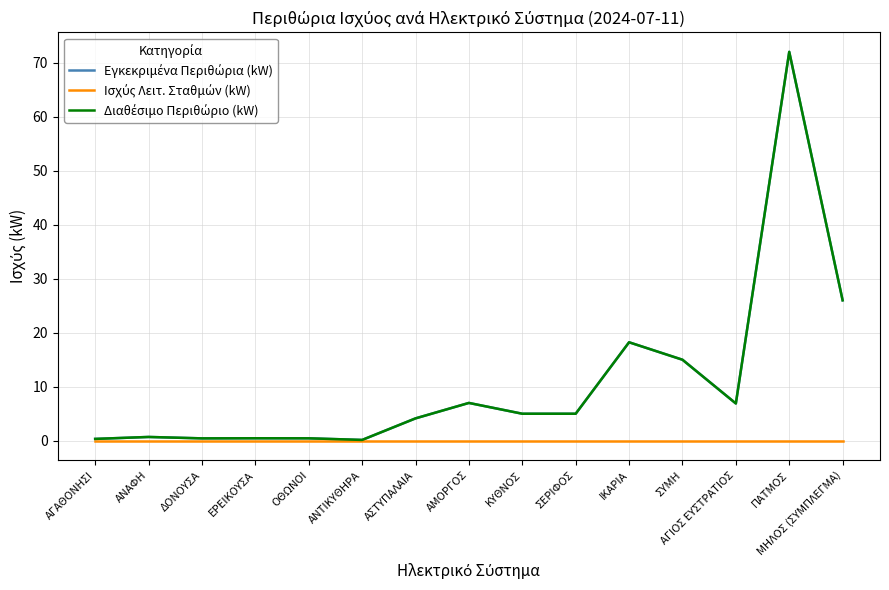

At which label does Εγκεκριμένα Περιθώρια (kW) reach its peak?

ΠΑΤΜΟΣ